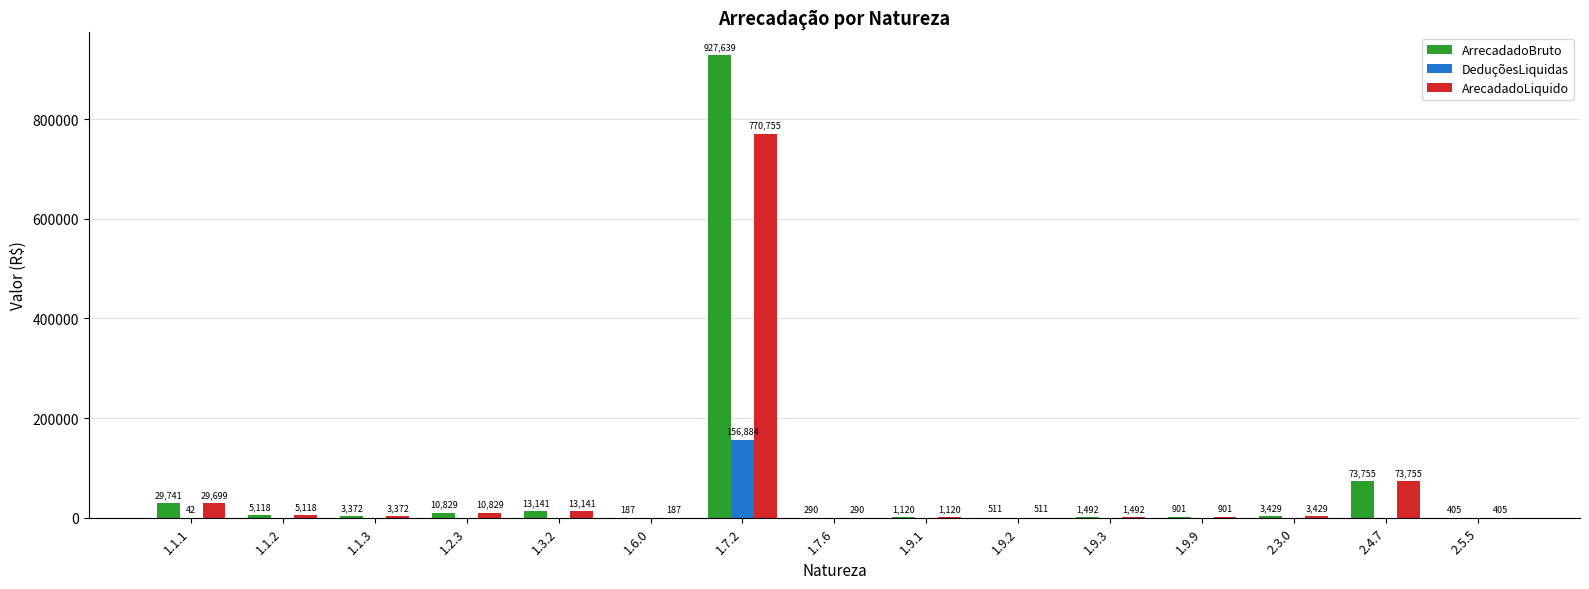

Is it true that DeduçõesLiquidas equals 0.0 at 1.7.6?

True